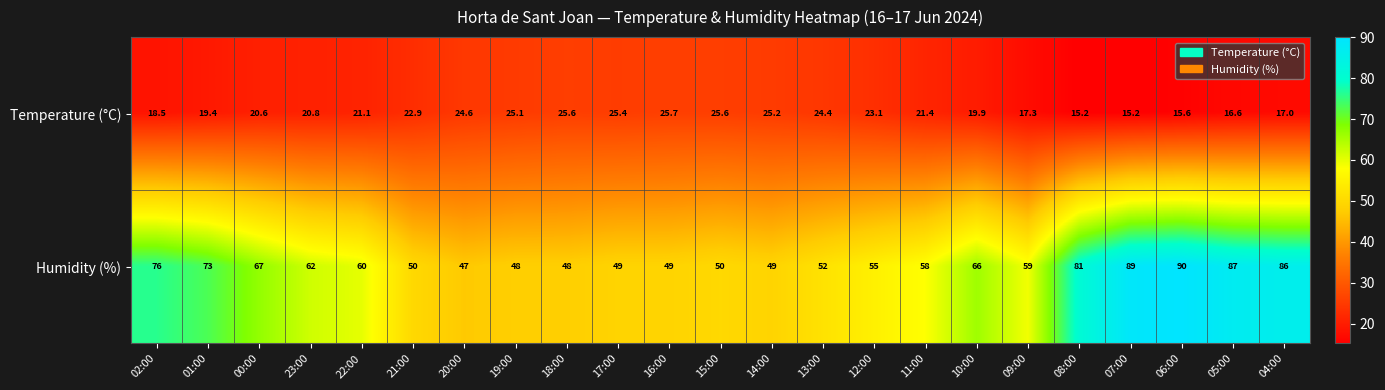

List the series in order of their peak value, highest first.

Humidity (%), Temperature (°C)